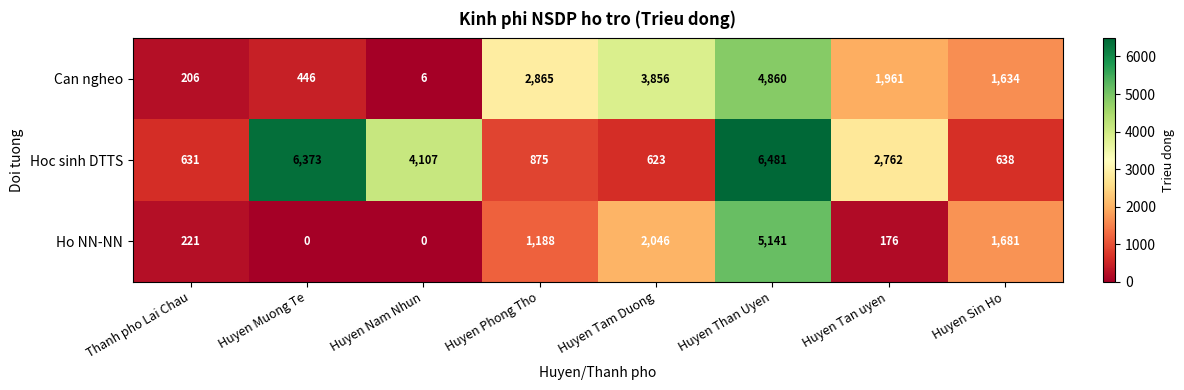

The Hoc sinh DTTS series shows 5734 at Huyen Nam Nhun. True or false?

False